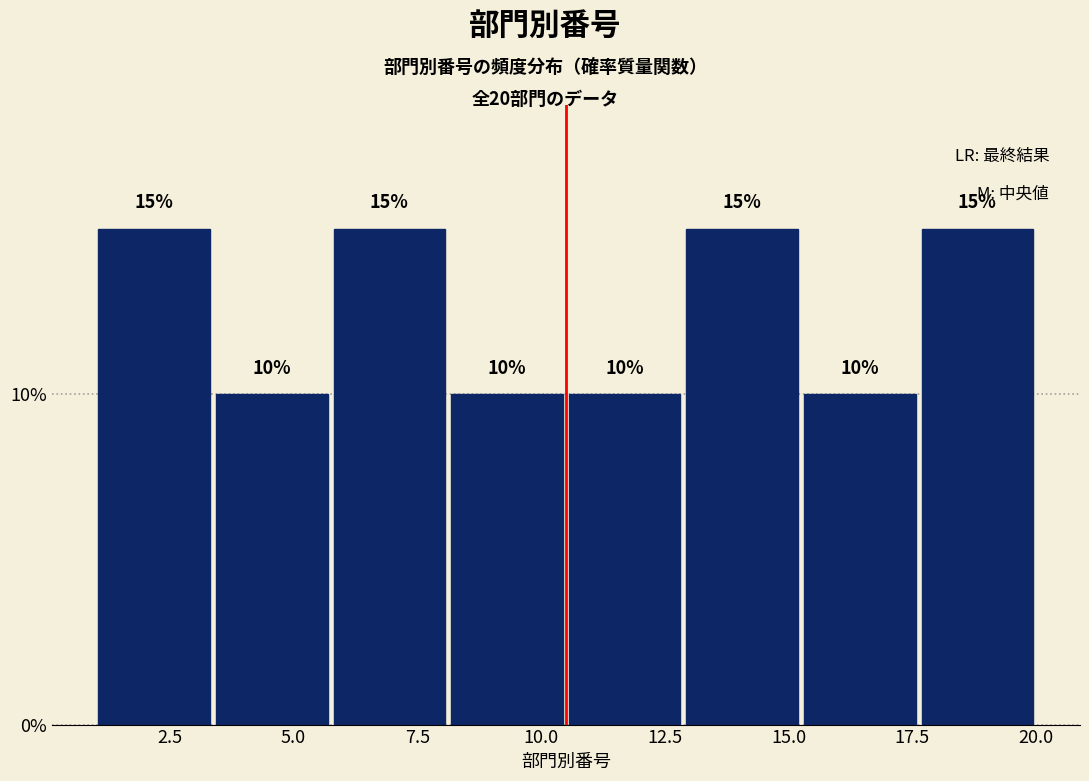

What is the height of the bar covering 10.5 to 13.0 on the x-axis? The bar edges are not printed on the chart, so give them approximately, as read against the axis.

10